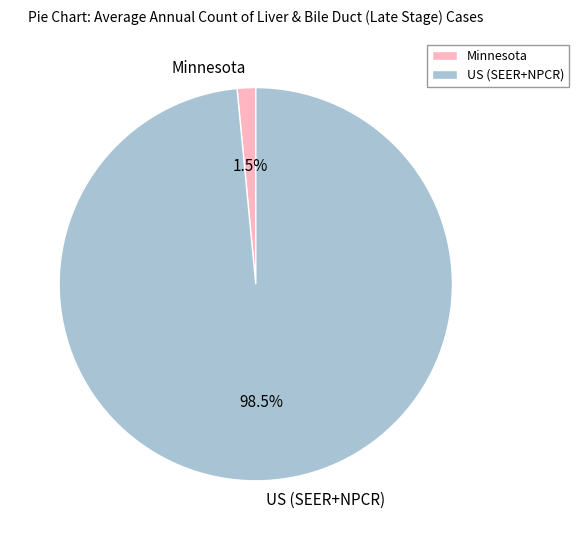

Between Minnesota and US (SEER+NPCR), which is larger?

US (SEER+NPCR)